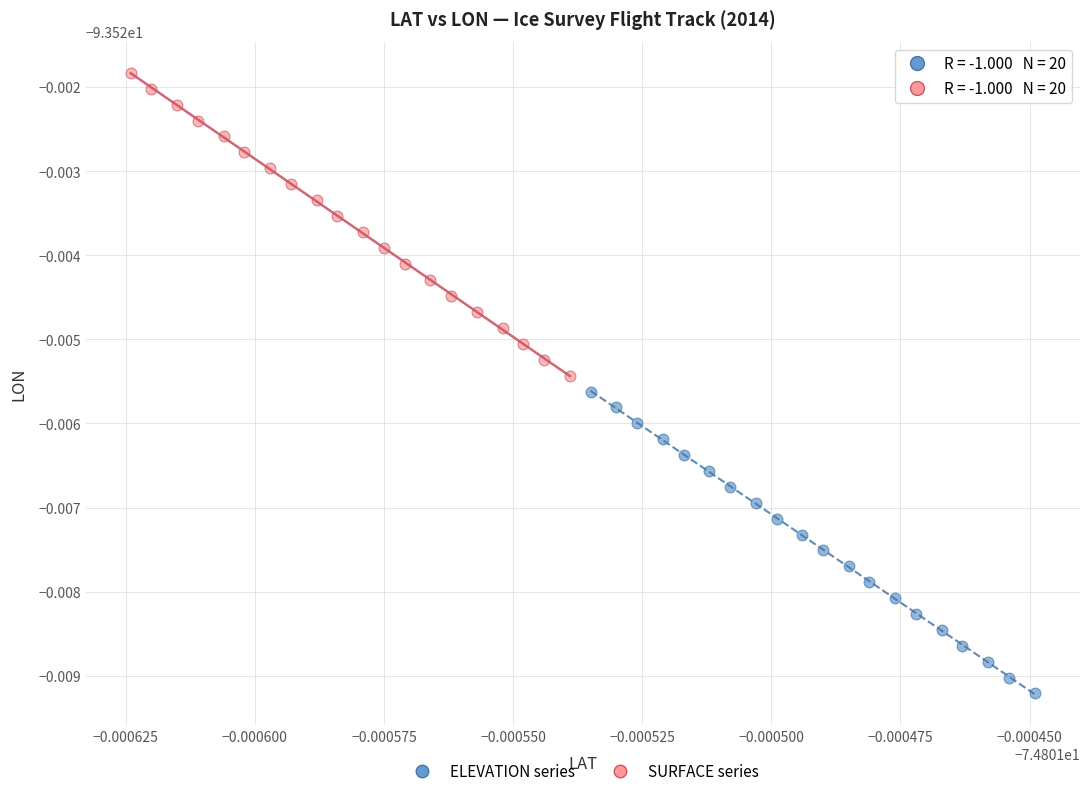

Which series contains the lowest Y value?

ELEVATION series